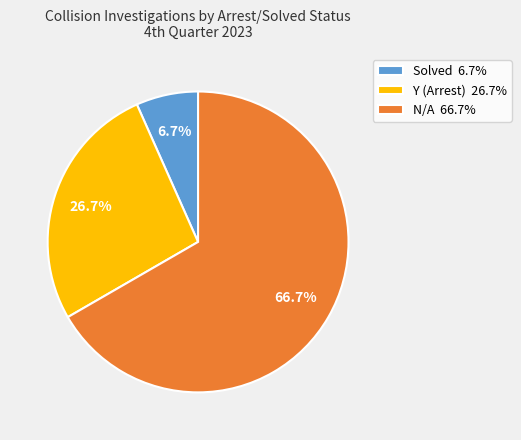

Does N/A account for over 50% of the chart?

Yes